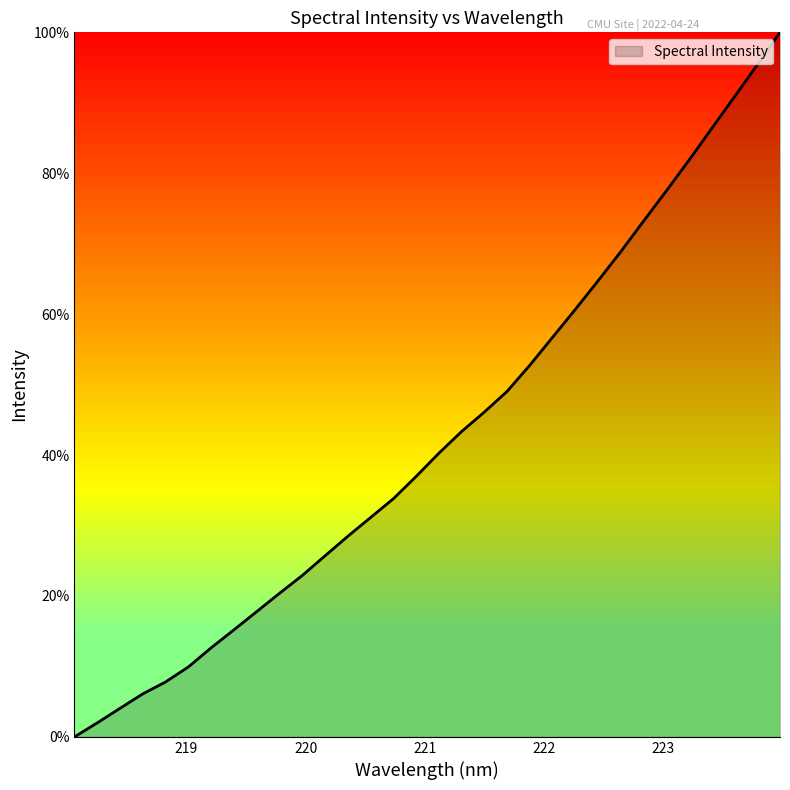

What is the difference between the maximum and minimum values?

100.0